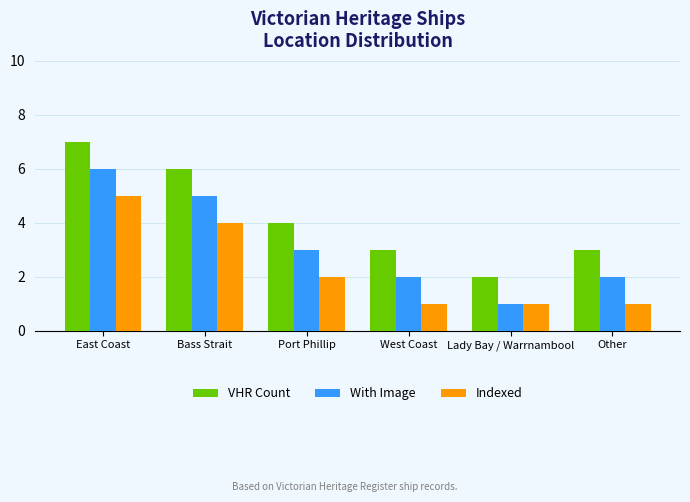

How many bars are there in total?

18